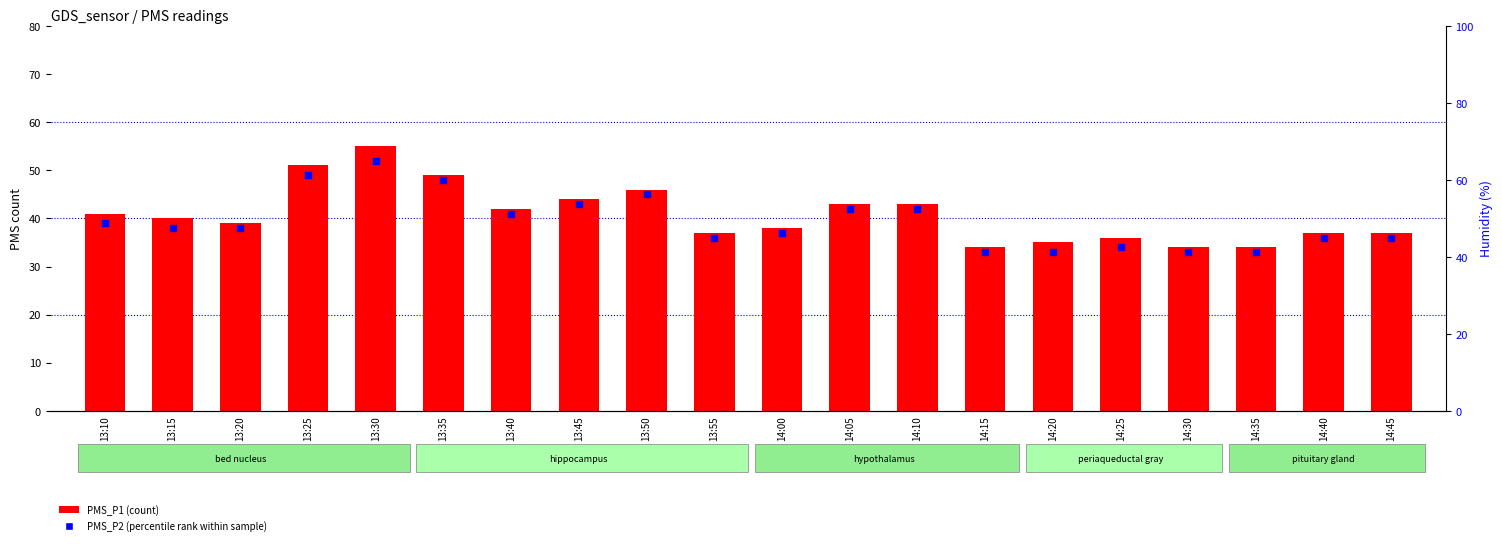

Which series reaches the minimum Y coordinate?

PMS_P2 (percentile rank)